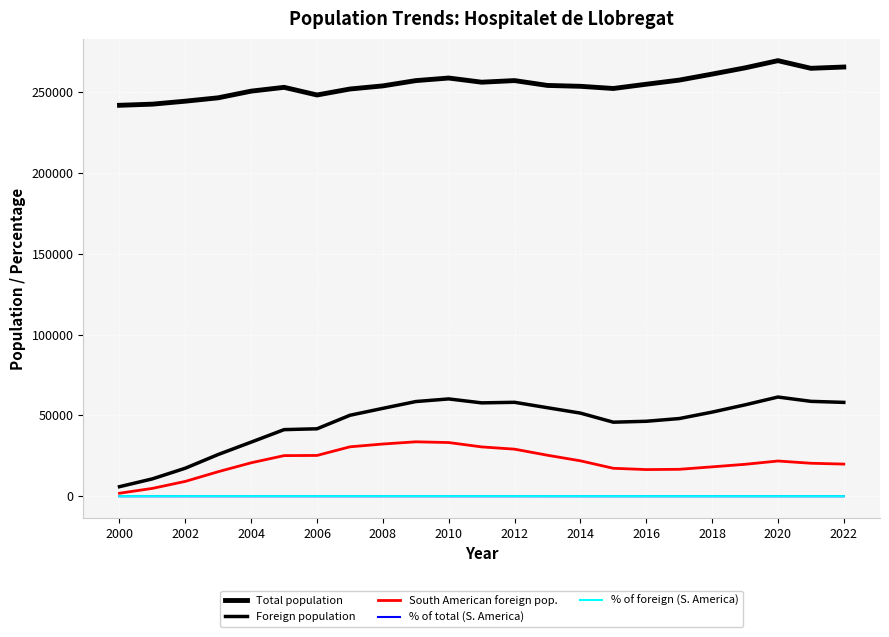

Which series has the widest spread of values?

Foreign population